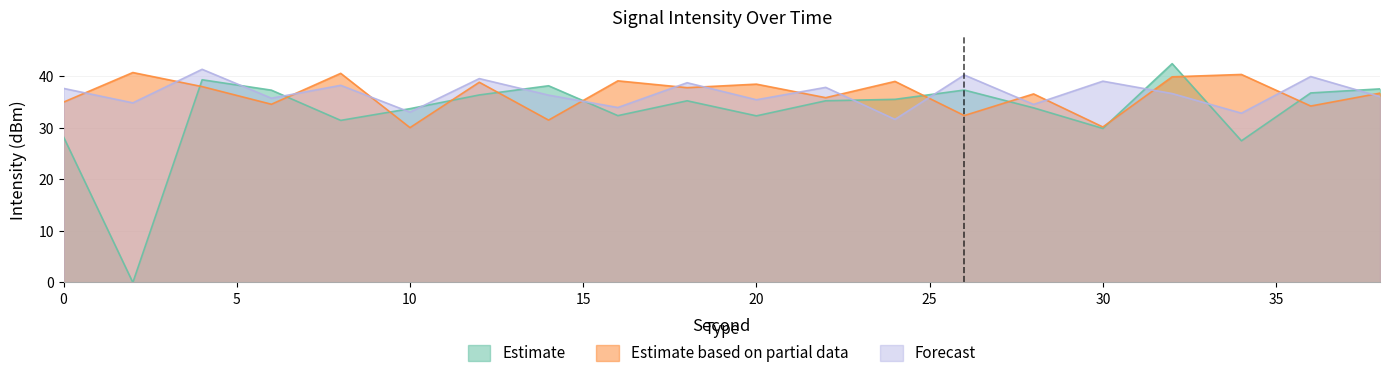

How many series are shown in this chart?

3